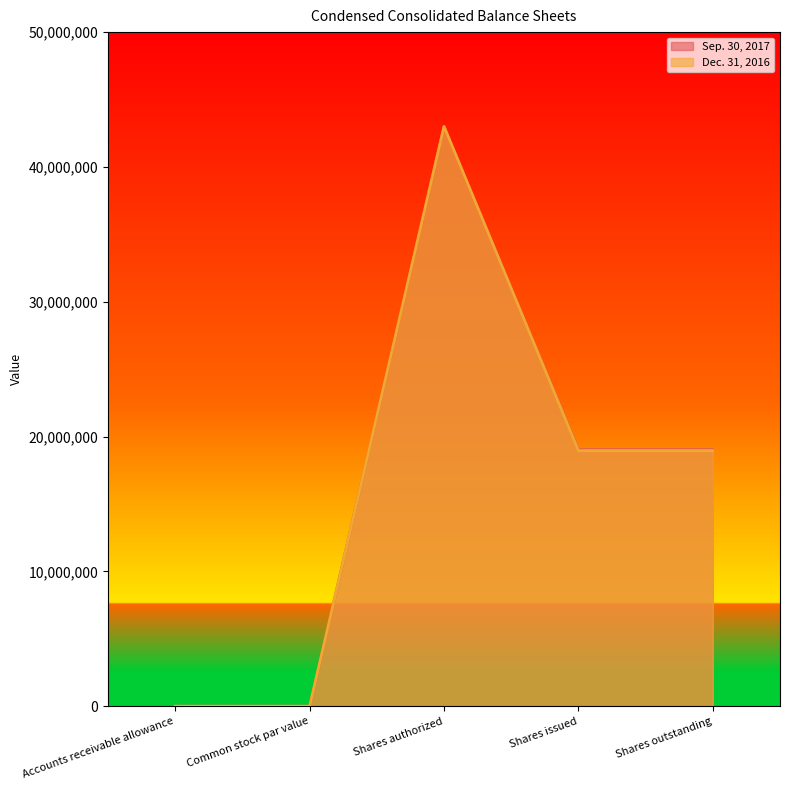

Reading left to right, transcribe all the data shown in this chart.

Sep. 30, 2017: 57	0	43000000	19031289	19031289
Dec. 31, 2016: 57	0	43000000	18958018	18958018